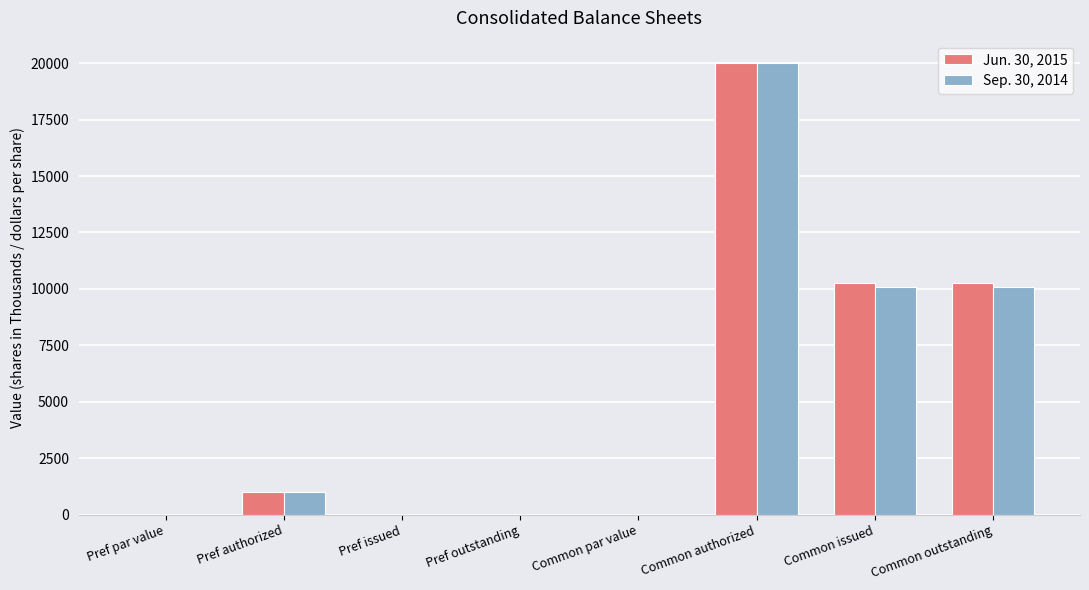

The Jun. 30, 2015 series shows -7963.1 at Pref outstanding. True or false?

False